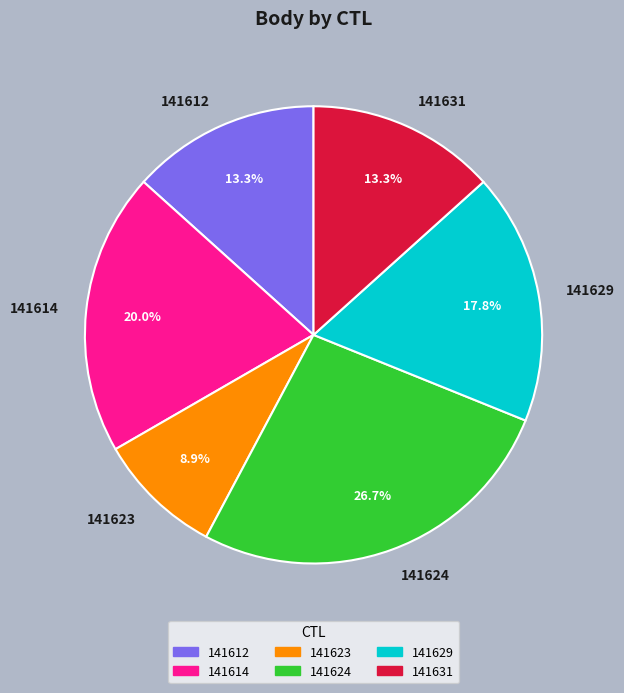

Which slice is the smallest?

141623